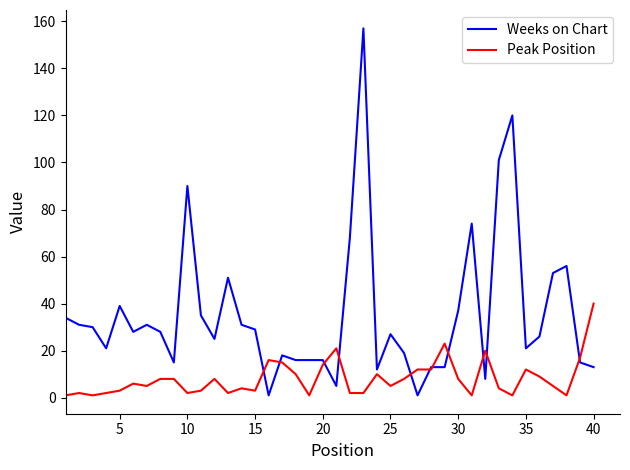

Rank the series by their maximum value, from lowest to highest.

Peak Position, Weeks on Chart